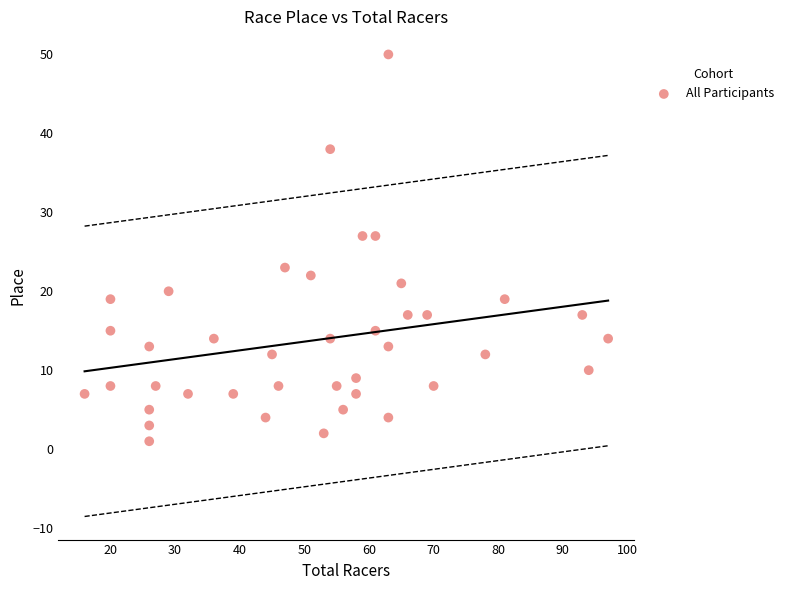

What is the range of X values (max minus min)?

81